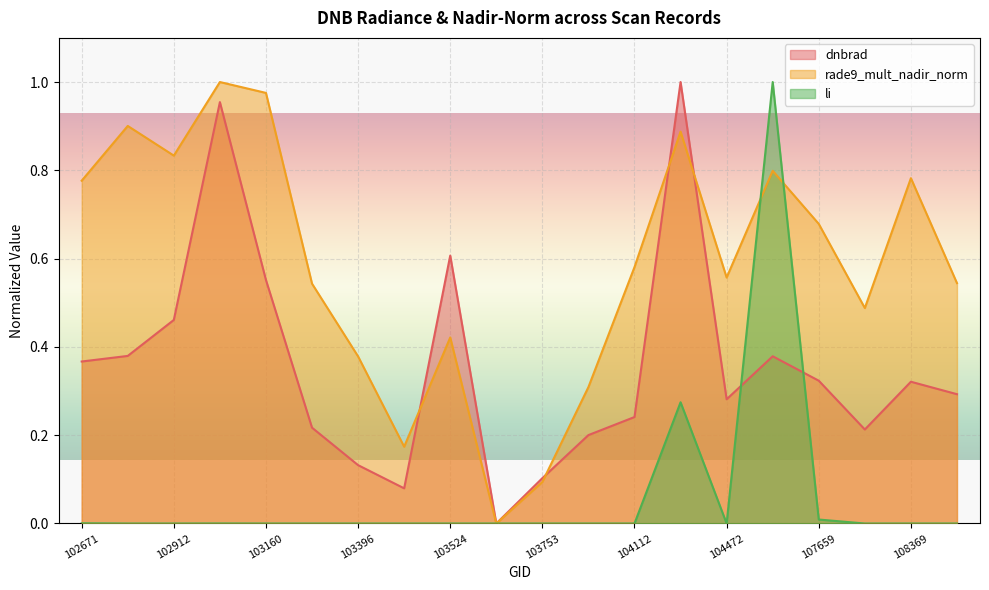

What is the maximum value shown in the chart?

1.0